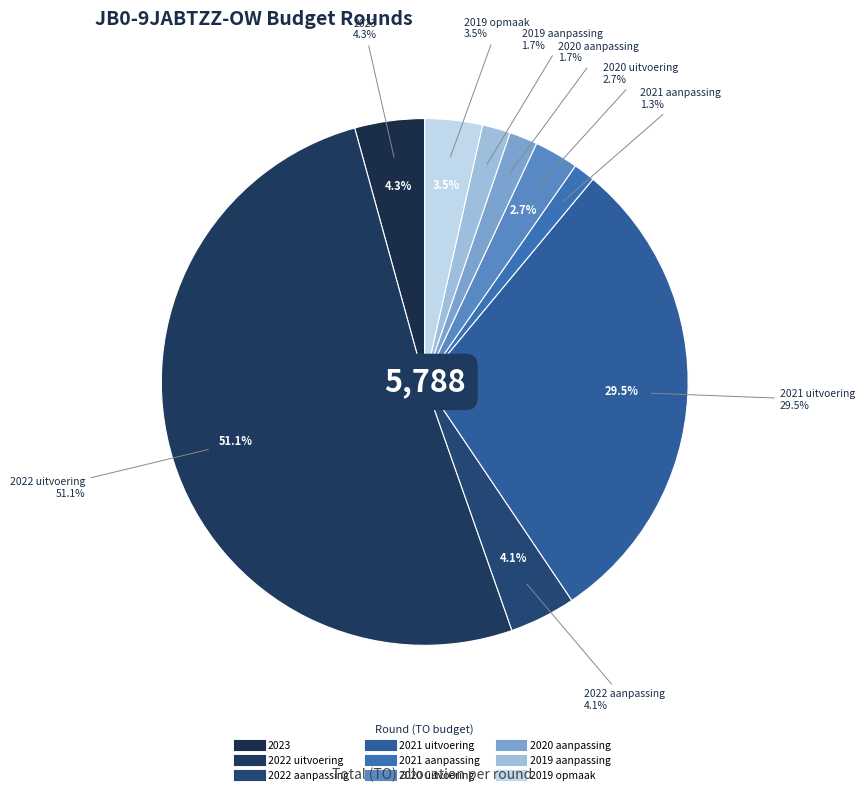

The 2022 aanpassing (235) slice represents 16% of the pie. True or false?

False